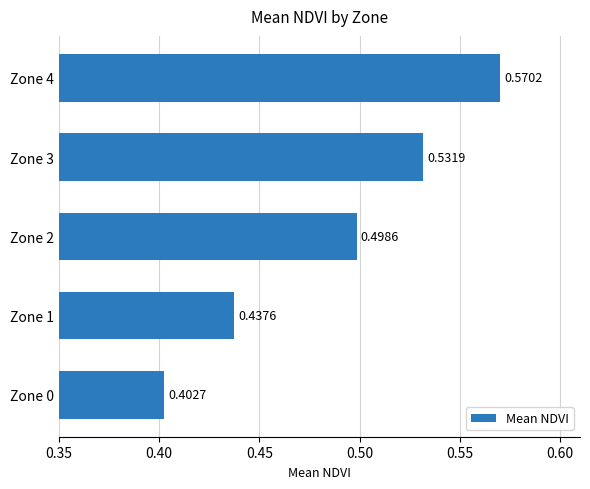

What is the sum of the values at Zone 4 and Zone 1?

1.0